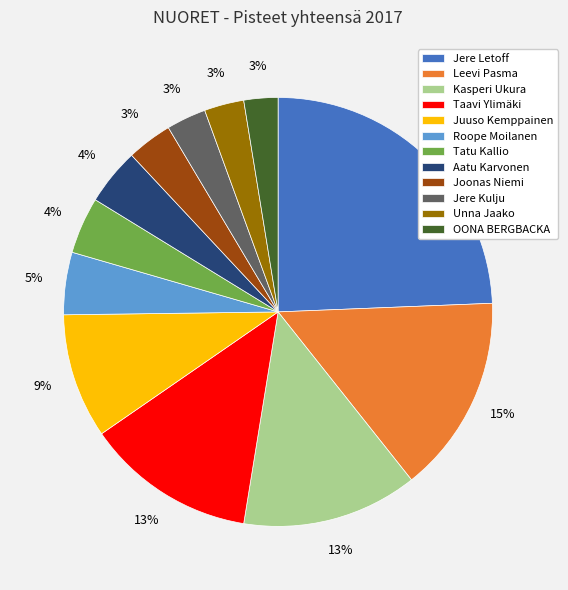

Between Jere Kulju and Aatu Karvonen, which is larger?

Aatu Karvonen